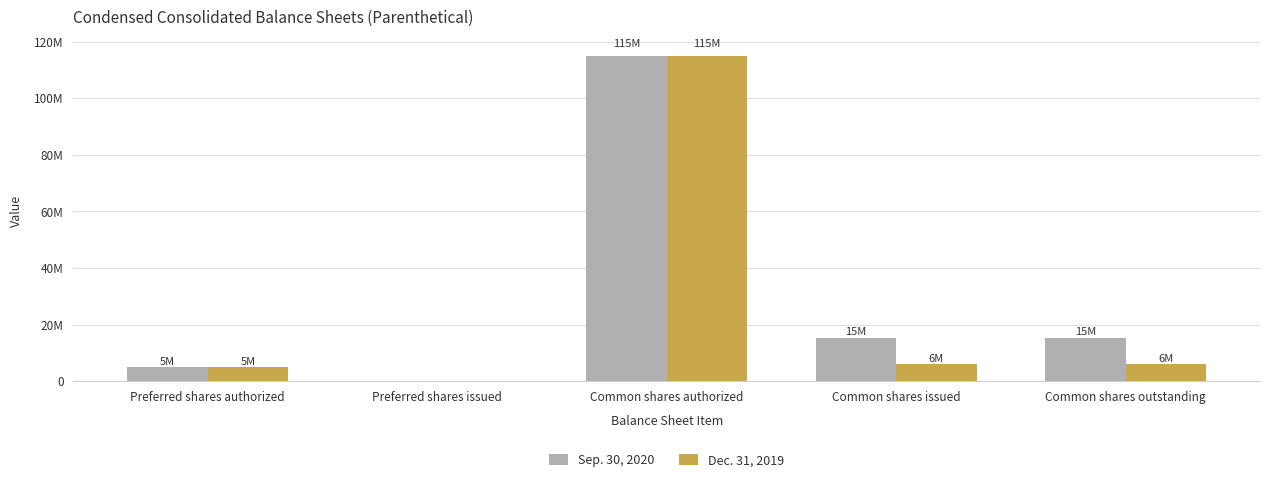

What position from the right is Common shares authorized?

3